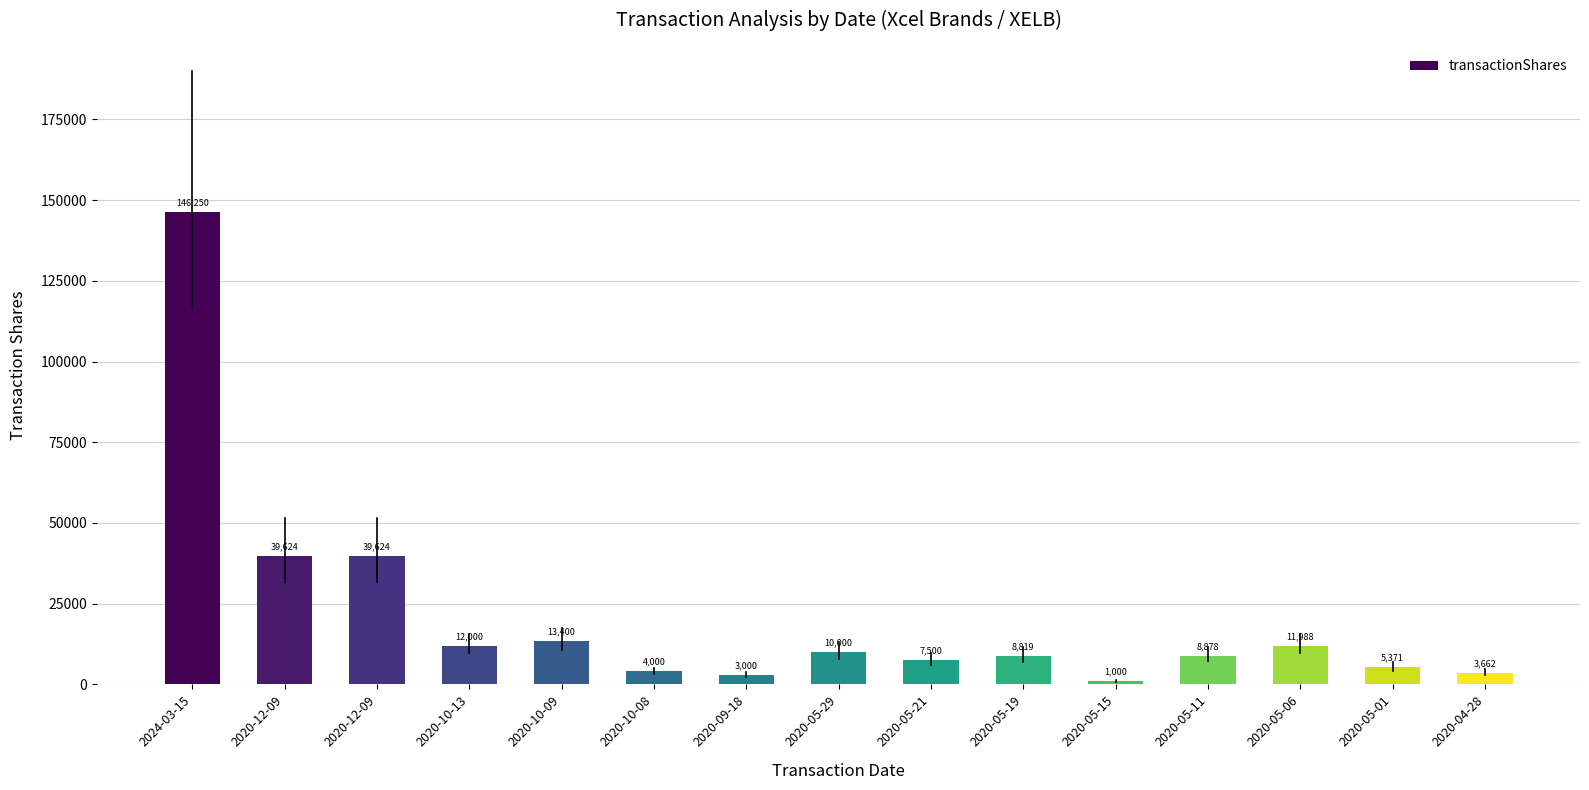

What is the ratio of the value at 2020-05-11 to the value at 2020-12-09?

0.2